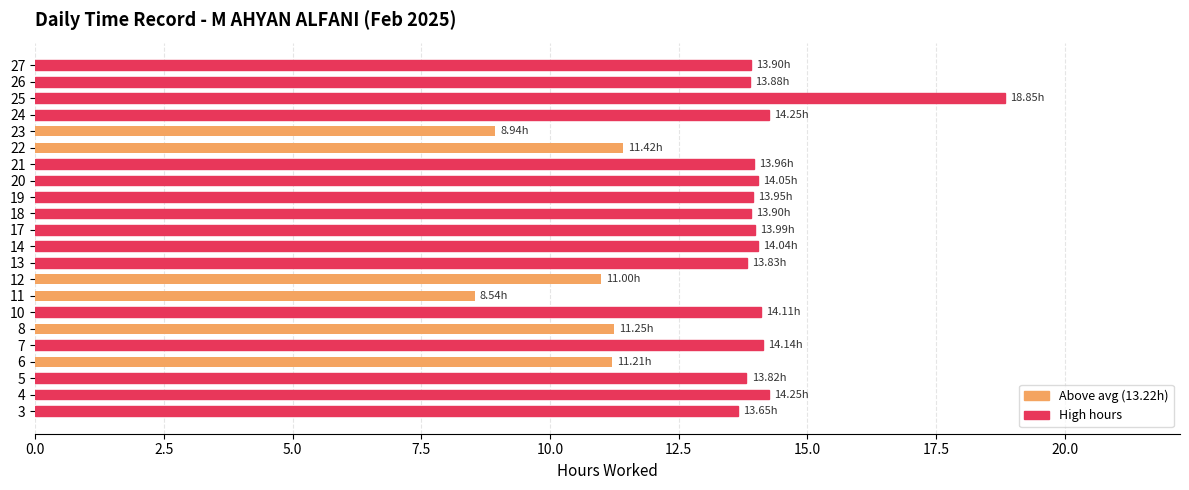

What is the difference between the second highest and second lowest values?

5.3